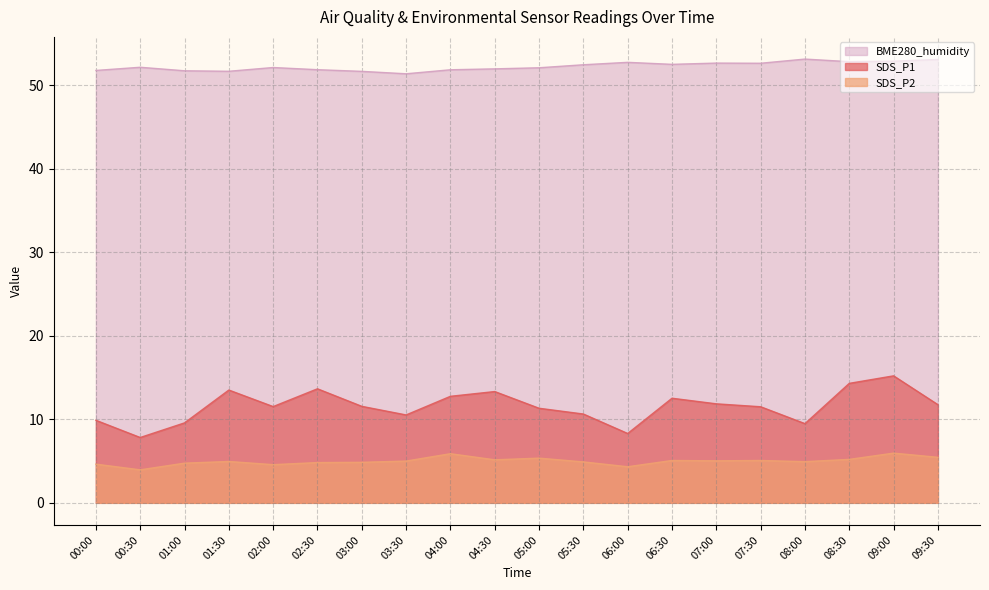

At which category is the sum across all series the highest?

09:00